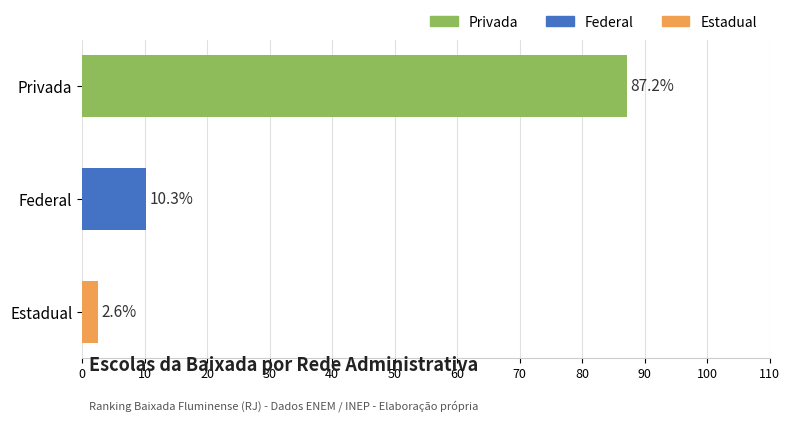

What is the greatest value displayed?

87.2